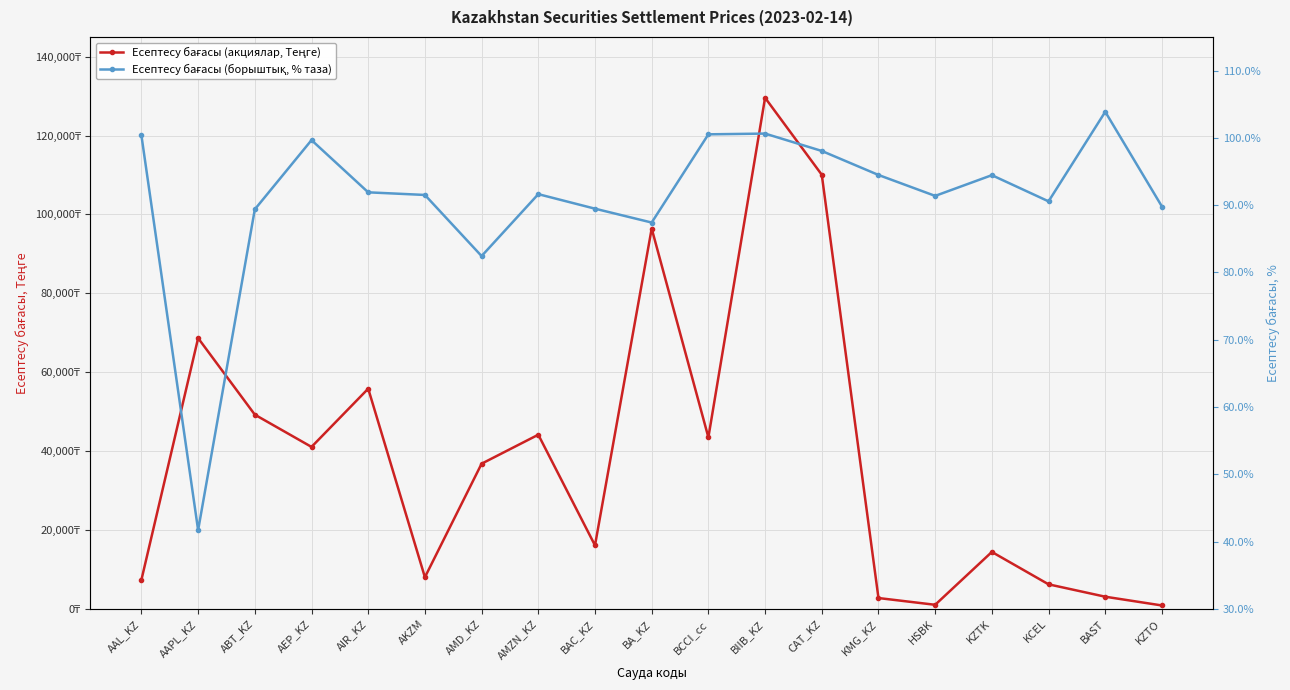

At which category does Есептесу бағасы (борыштық, % таза) reach its first local peak?

AEP_KZ